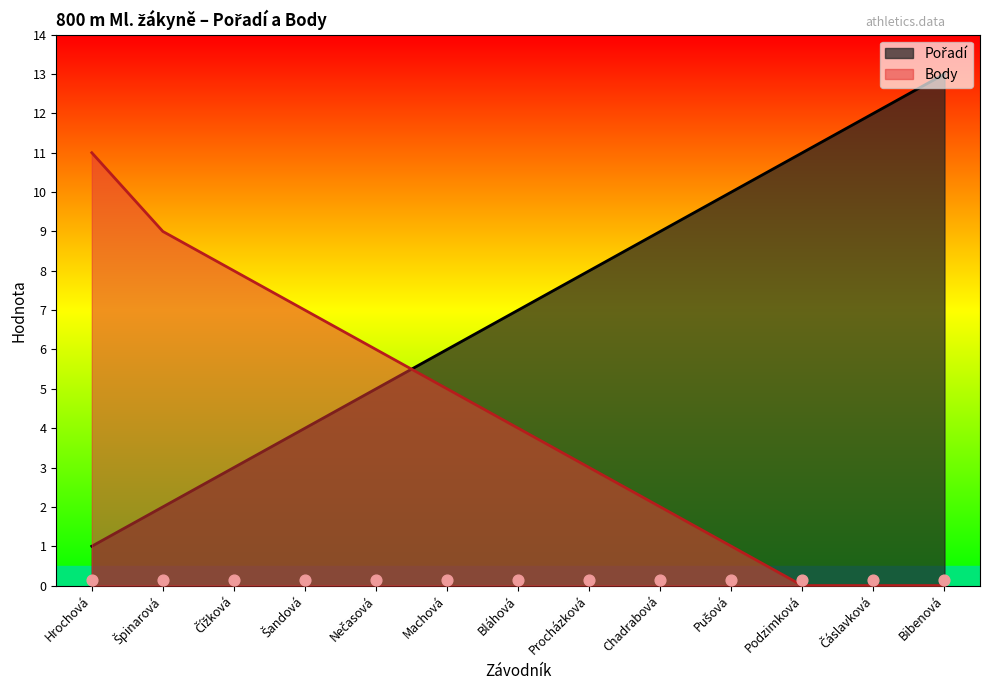

What is the total value across all series at Nečasová?

11